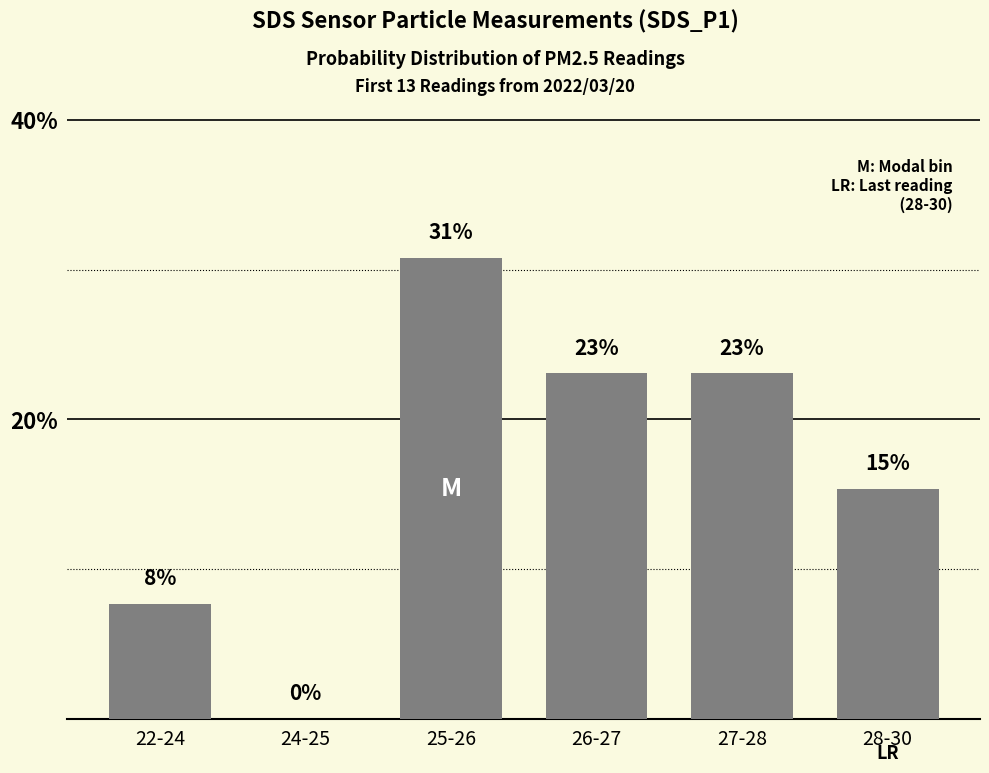

Reading left to right, transcribe all the data shown in this chart.

0.1	0.0	0.3	0.2	0.2	0.2